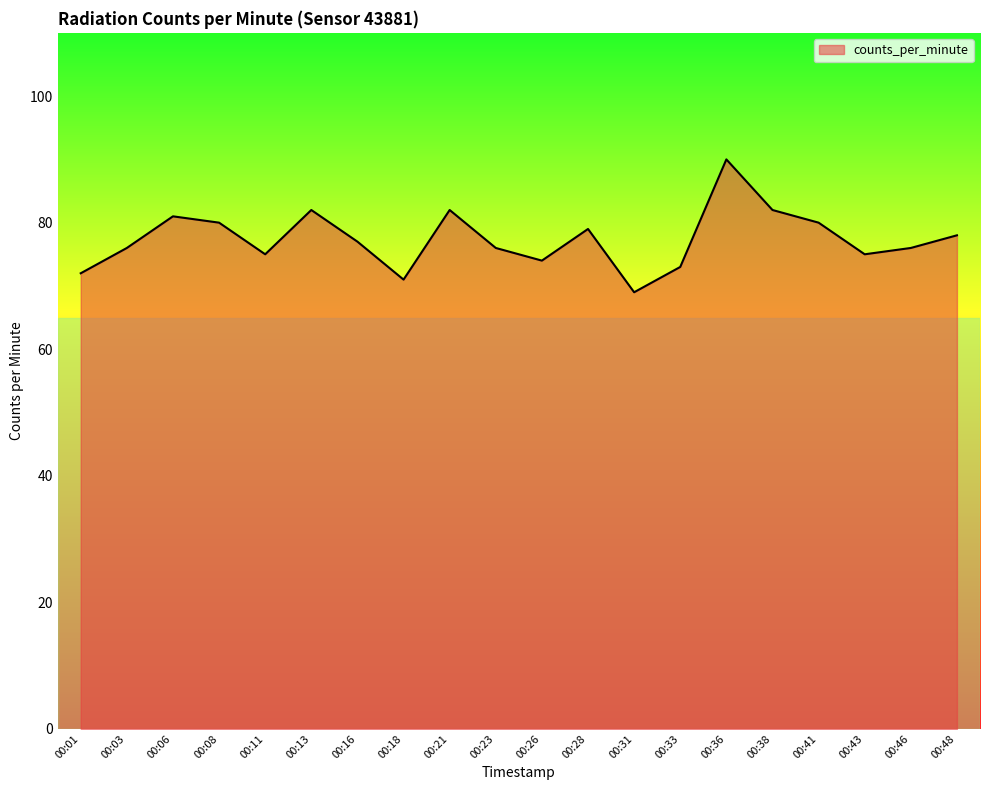

The value at 00:16 is 77. True or false?

True